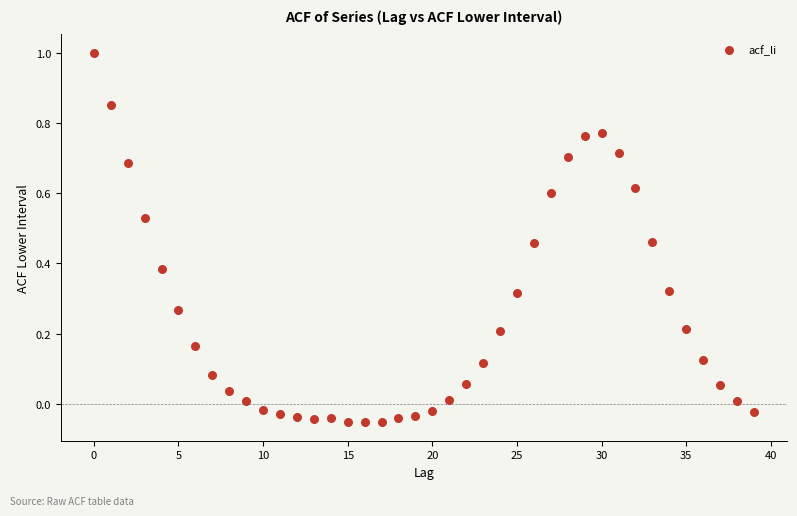

What is the range of Y values (max minus min)?

1.1